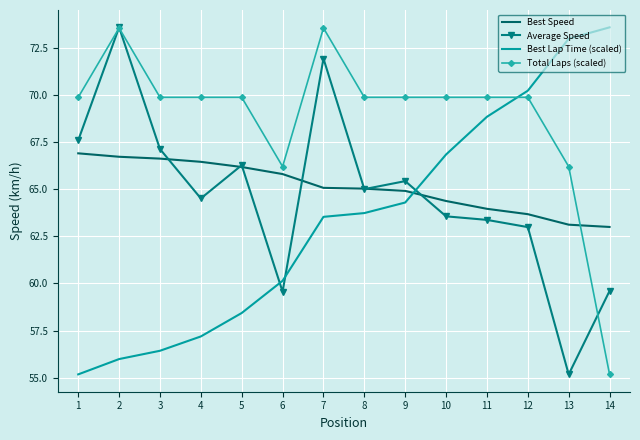

Is it true that Total Laps (scaled) equals 30.6 at 12?

False